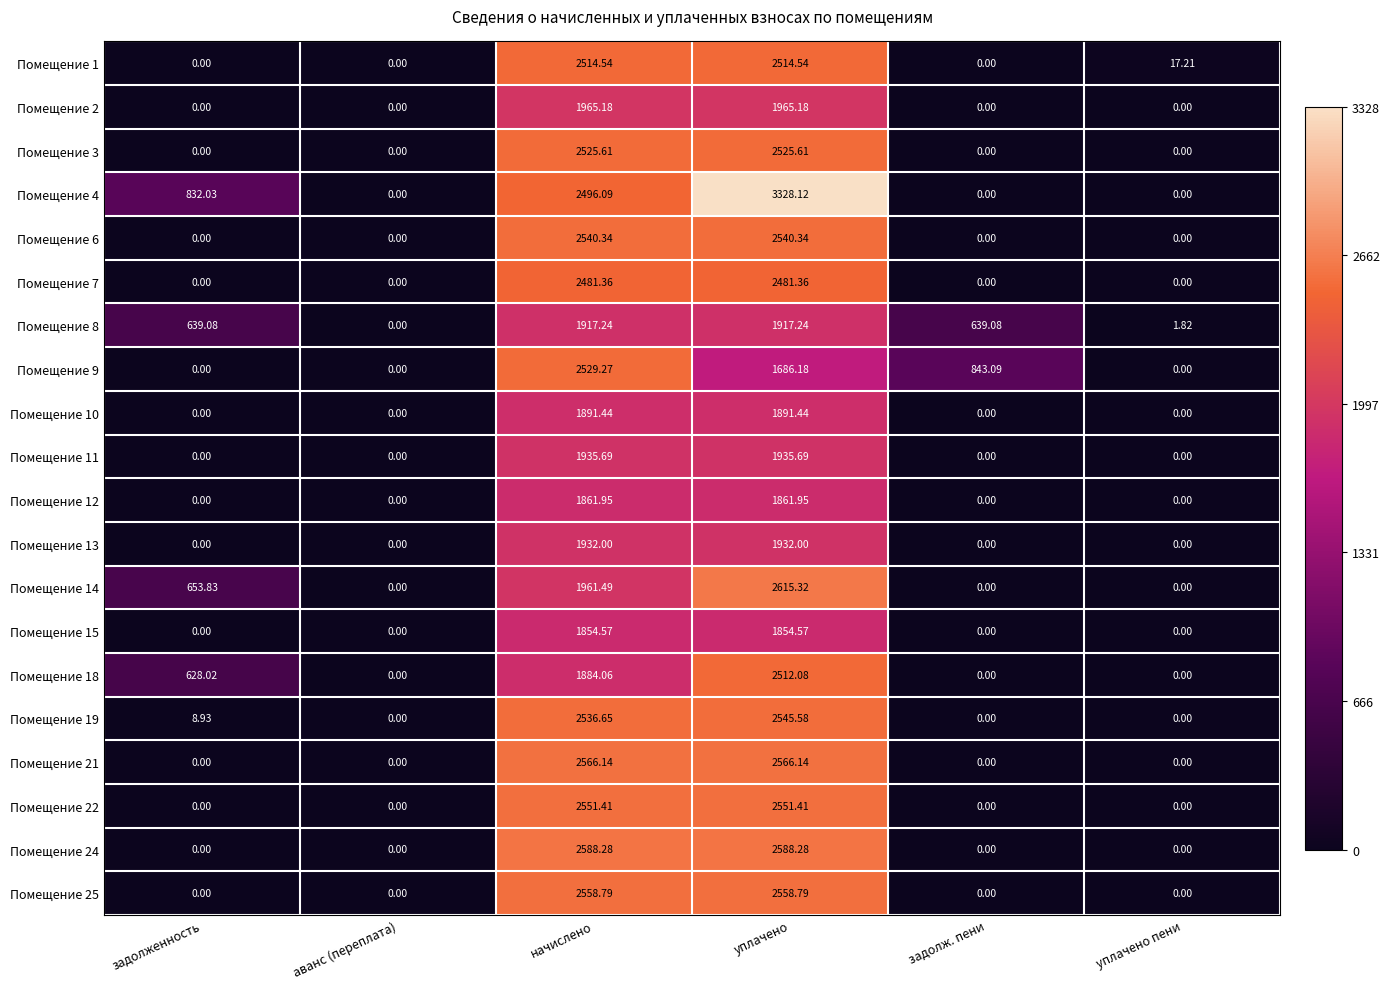

How many distinct data groups are displayed?

20